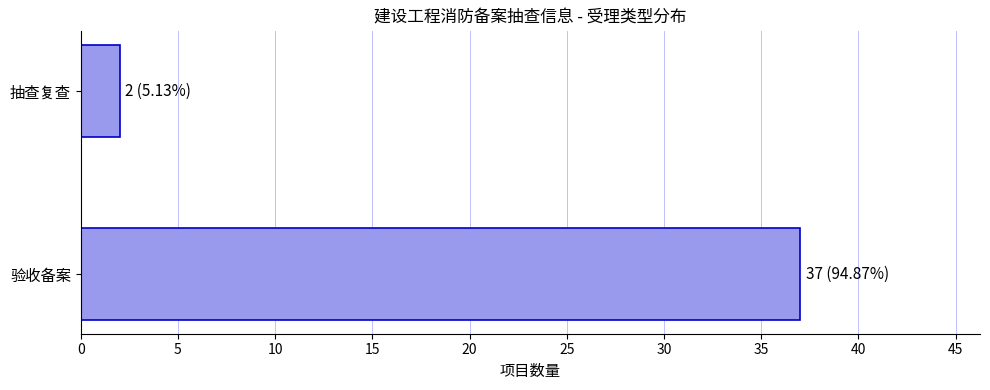

What is the difference between the values at 验收备案 and 抽查复查?

35